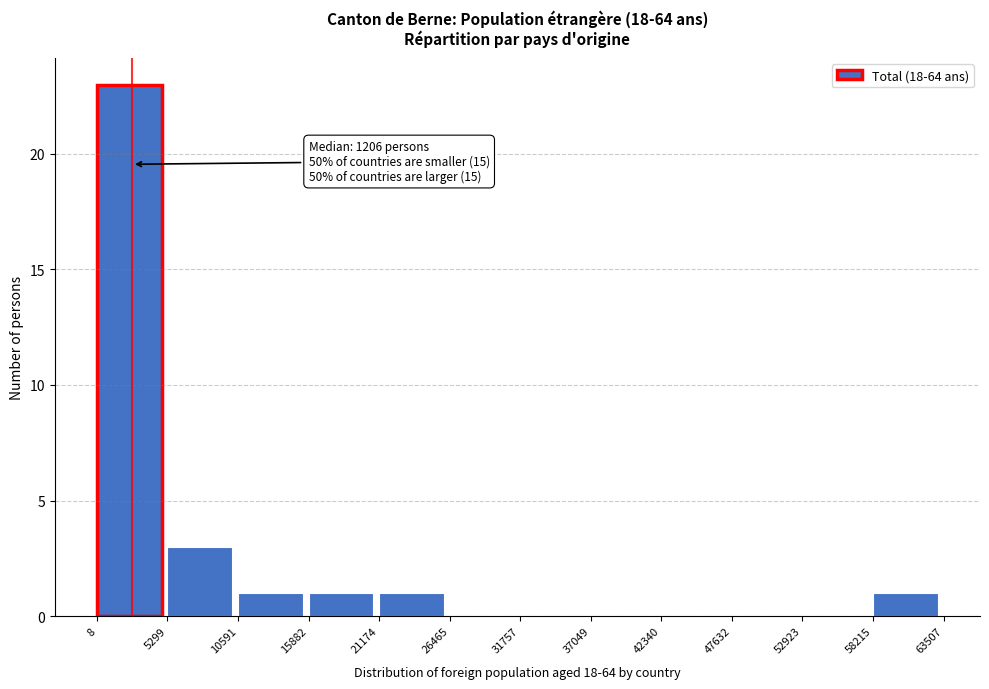

Which range on the x-axis has the tallest bar?

8 to 5299